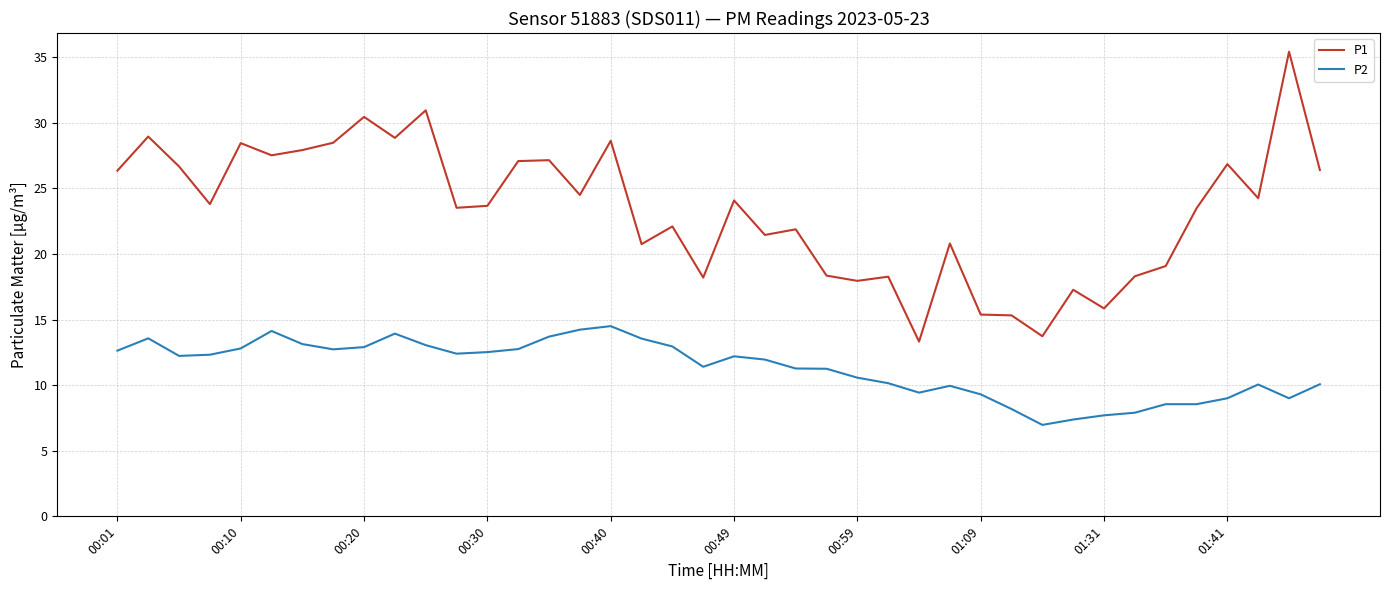

List the series in order of their peak value, lowest first.

P2, P1